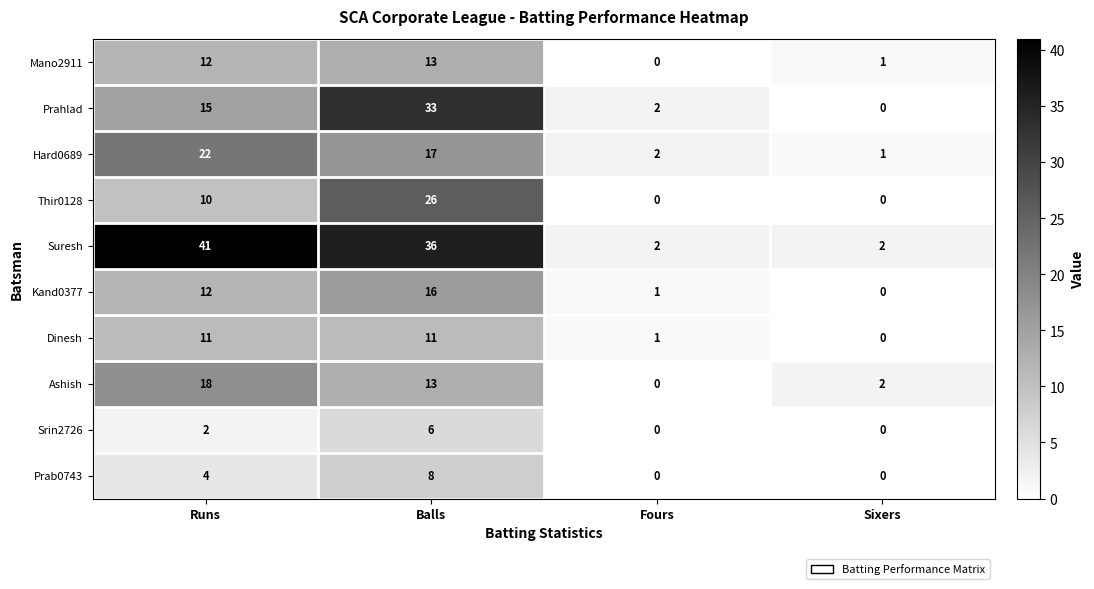

Where does the Hard0689 series first go above 17?

Runs